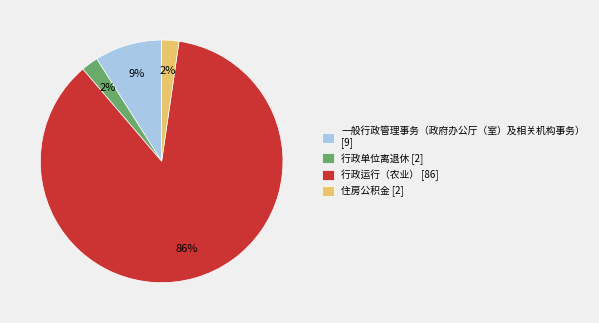

To the nearest percent, what is the average slice percentage?

25%